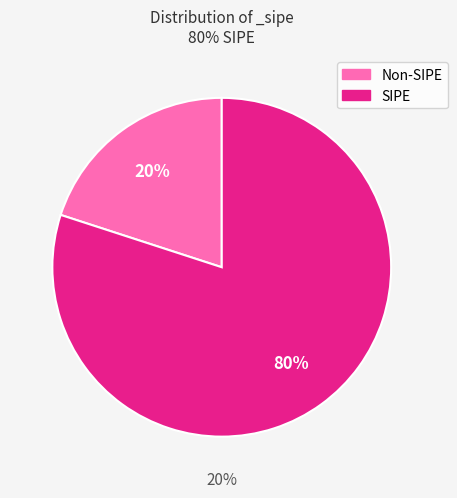

Is there any slice that represents more than half of the pie?

Yes